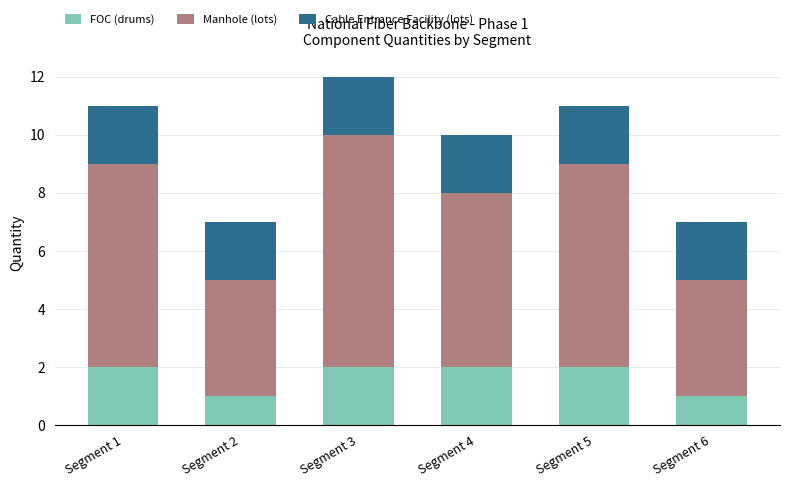

What are all the series names shown in the legend?

FOC (drums), Manhole (lots), Cable Entrance Facility (lots)